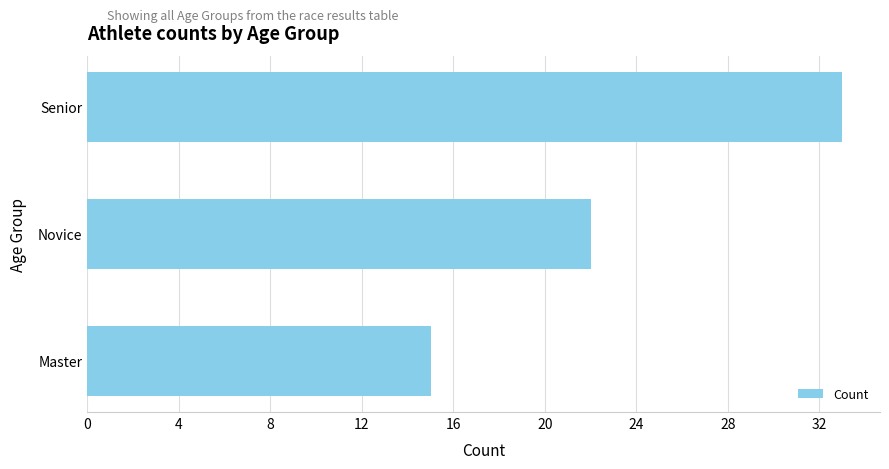

Rank the categories by value from highest to lowest.

Senior, Novice, Master